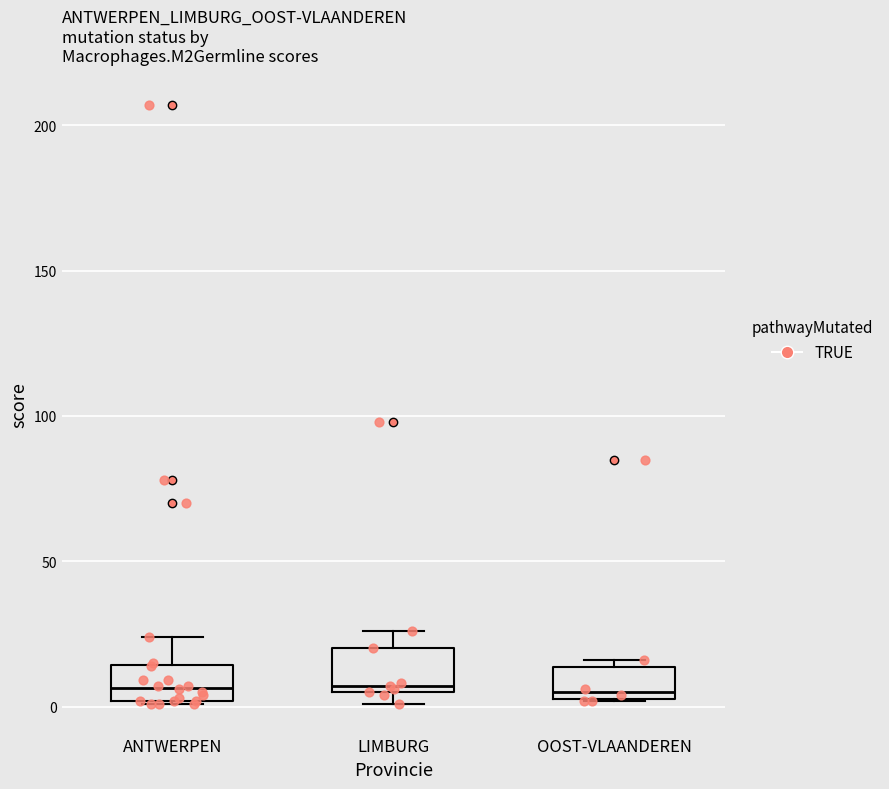

Reading left to right, transcribe this box plot: for each box, give where its median line is, the range the box spans, and where its two whiskers end, as read against the y-axis. The values are not printed on the chart, so give them approximately, as read against the axis.

ANTWERPEN: median 5, box 0 to 15, whiskers 0 to 25
LIMBURG: median 5 (just above the box's lower edge), box 5 to 20, whiskers 0 to 25
OOST-VLAANDEREN: median 5 (just above the box's lower edge), box 5 to 15, whiskers 0 to 15 (just above the box's upper edge)